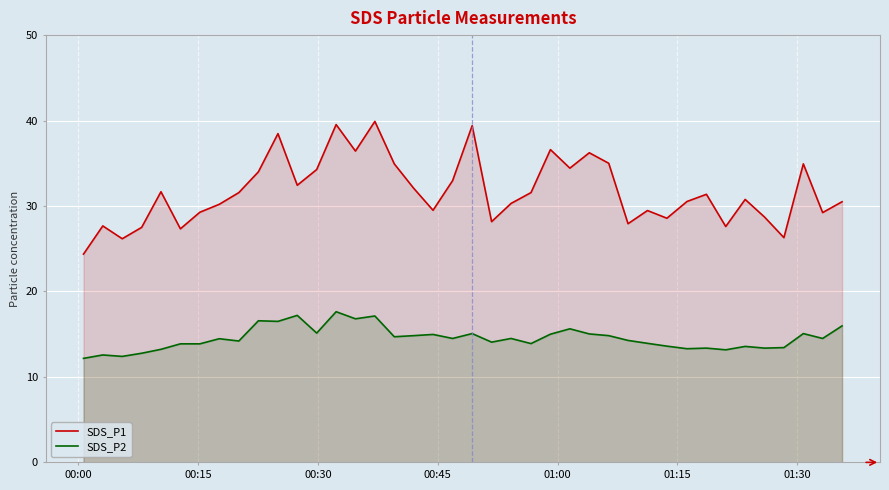

What is the sum of all SDS_P2 values?

581.1